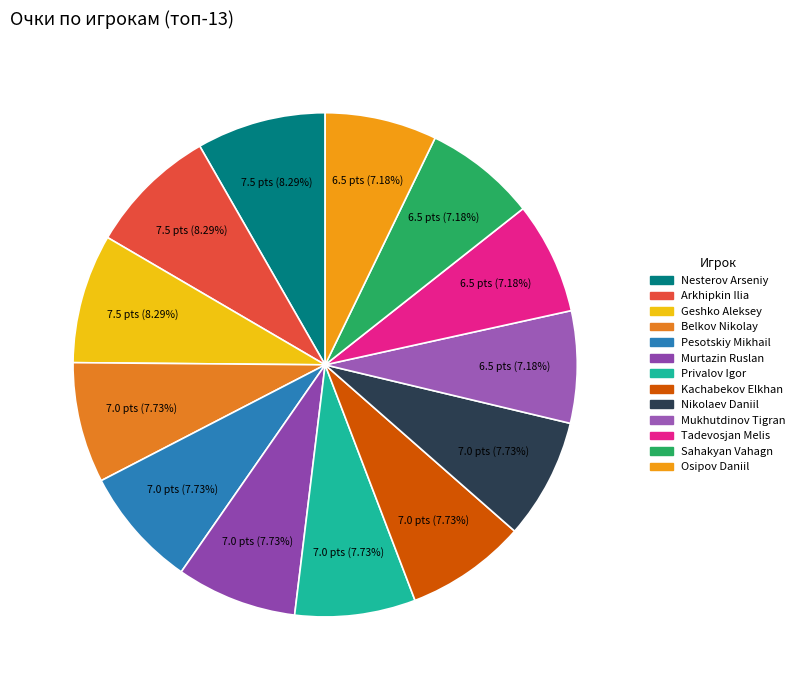

Is it true that Murtazin Ruslan is 8% of the pie?

True